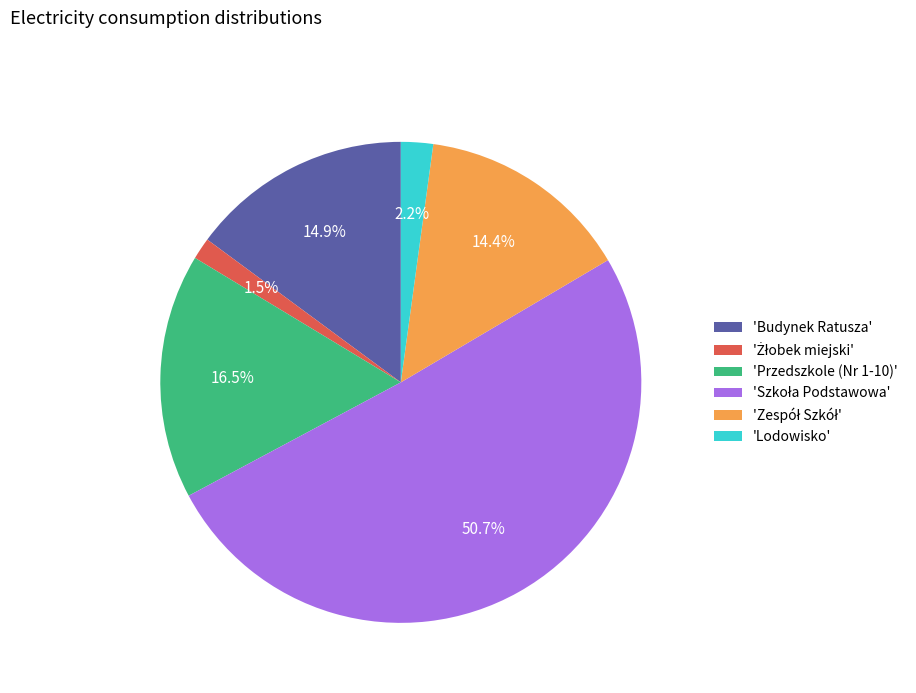

What portion of the pie excludes 'Lodowisko'?

97.8%